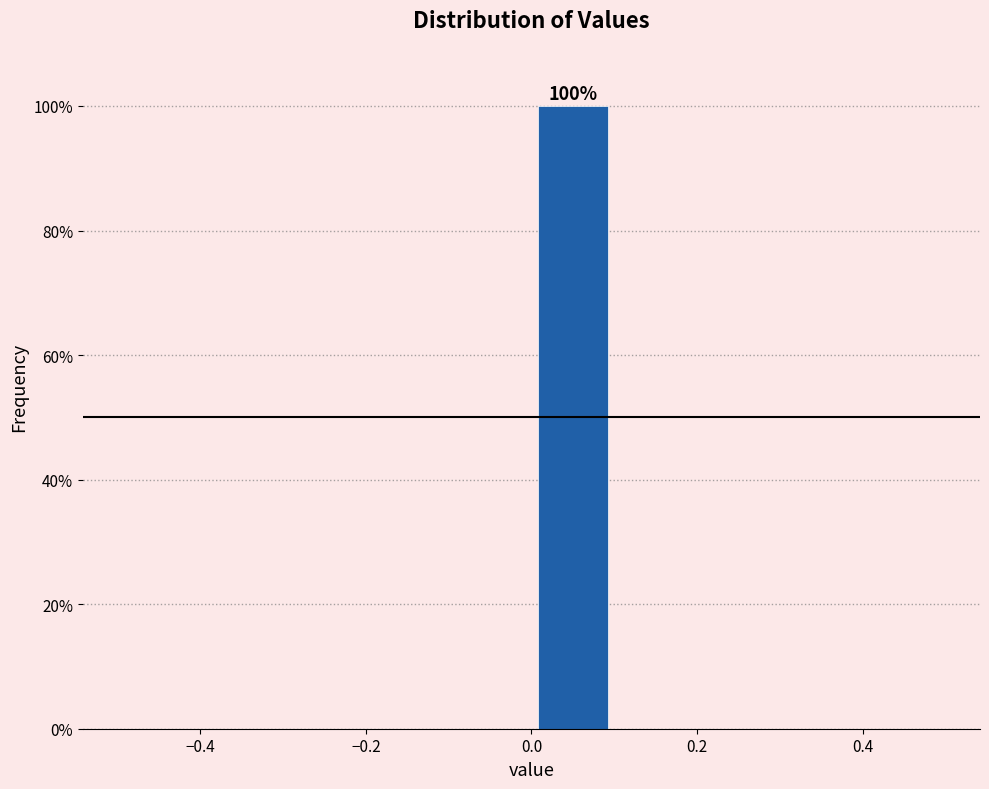

Over which range of the x-axis is the bar tallest?

0.0 to 0.1